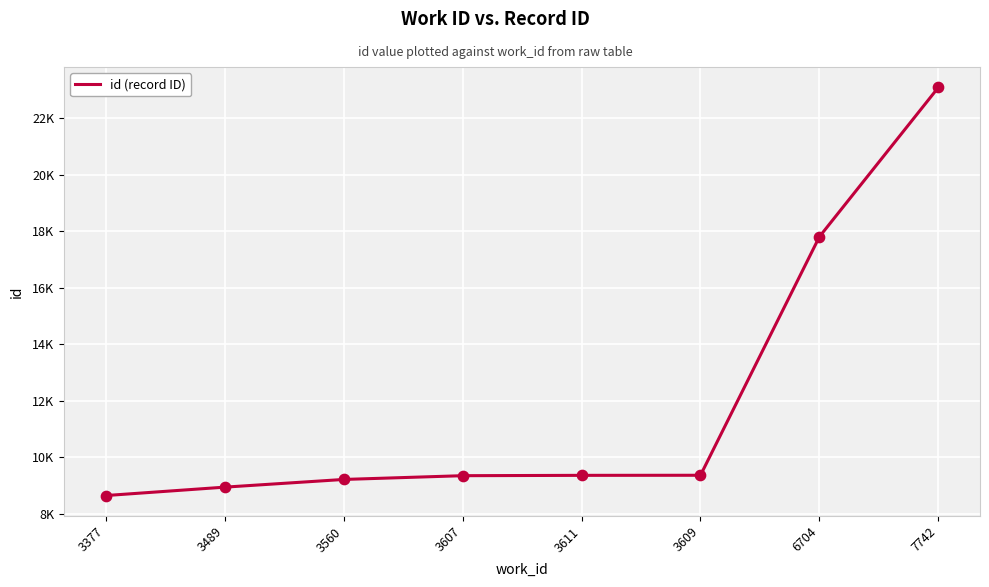

What is the change in value from 3609 to 7742?

+13711